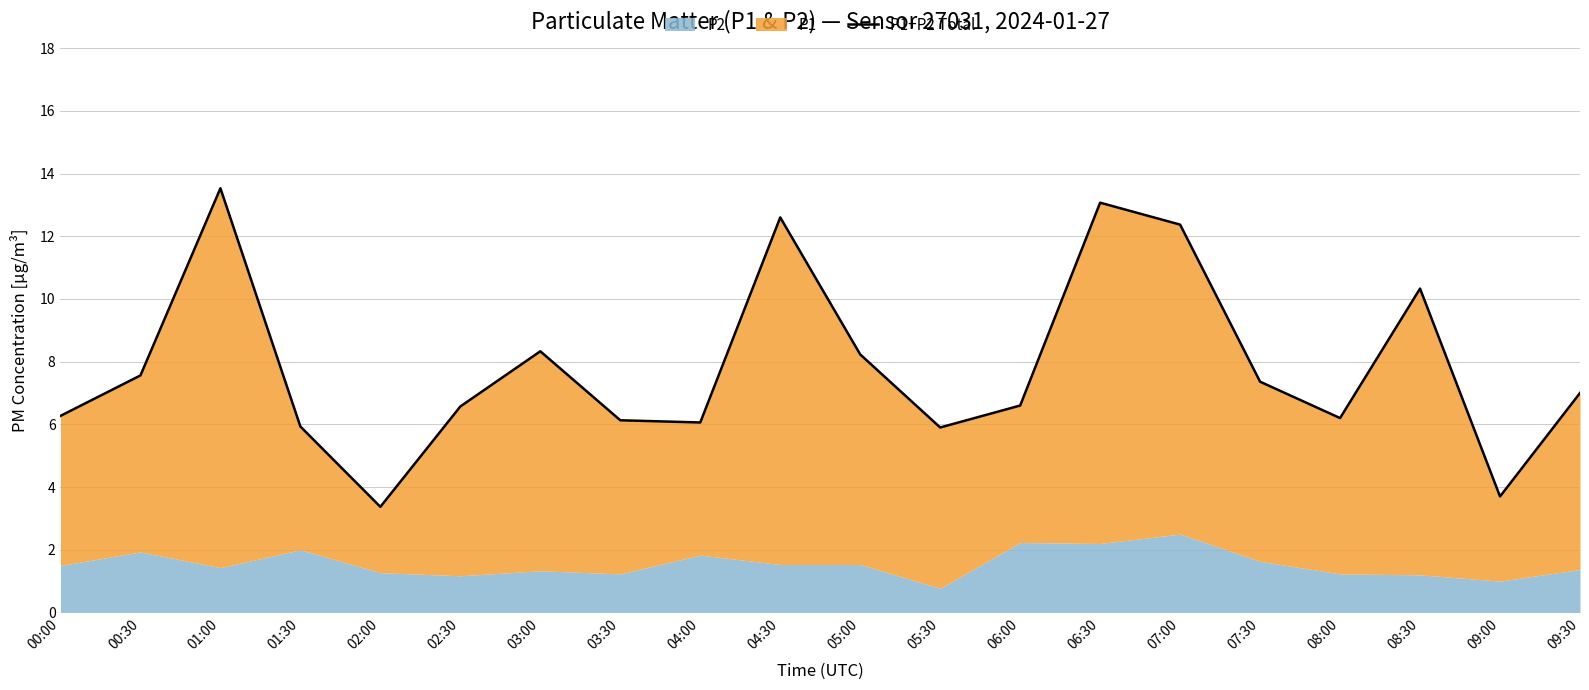

Is it true that the value at 09:30 is 10.9?

False